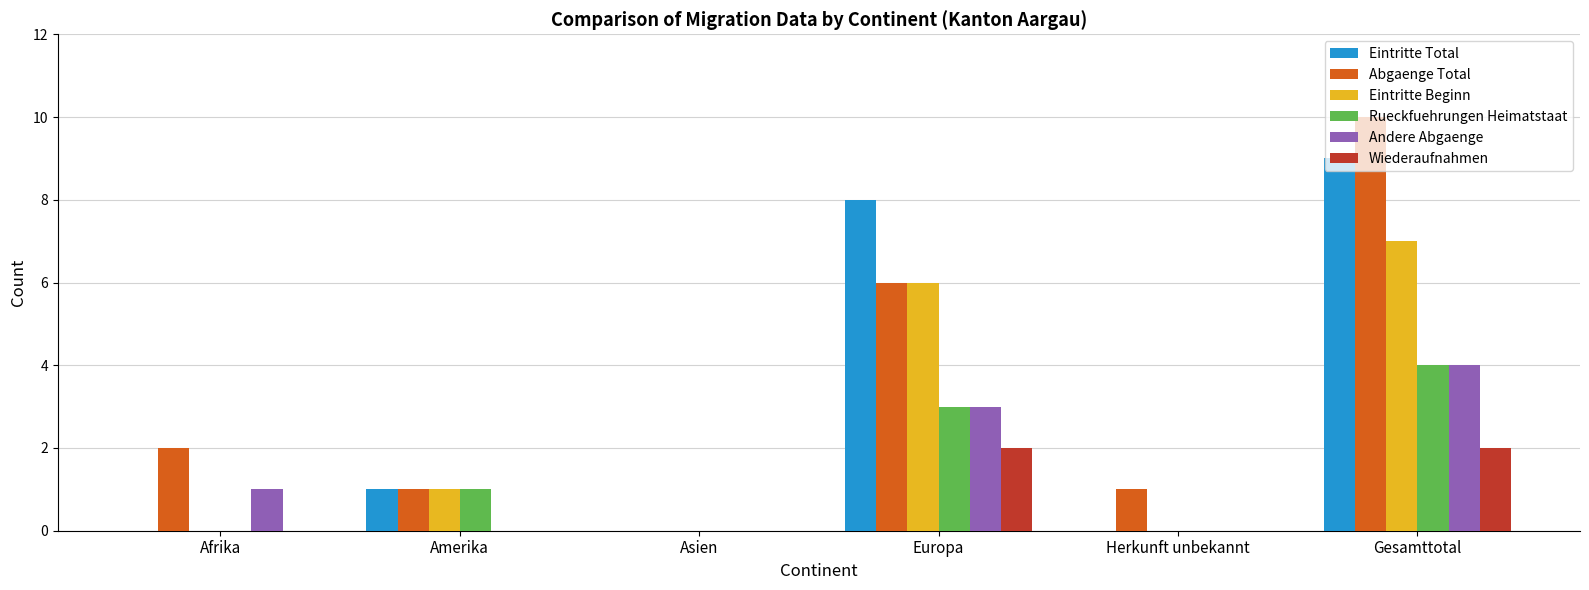

Which series changed the most between Asien and Herkunft unbekannt?

Abgaenge Total